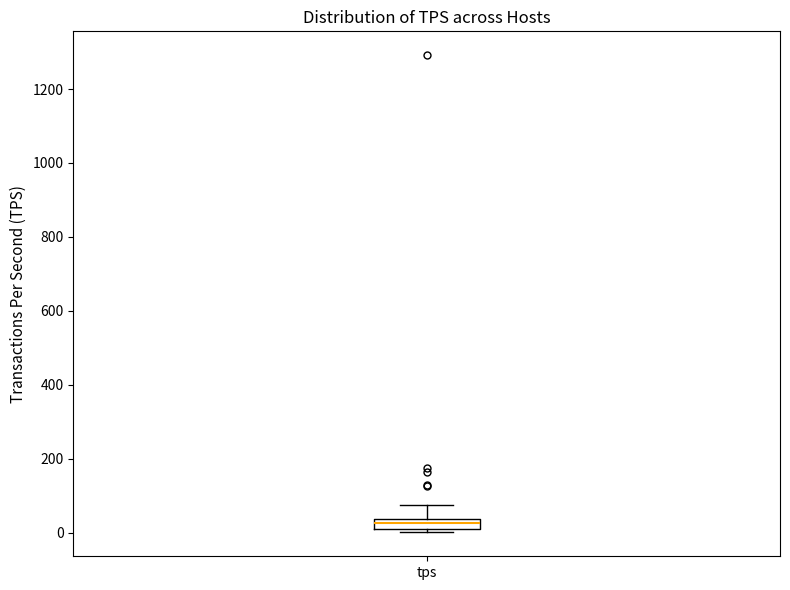

Where is the upper edge of the box for tps on the y-axis? The values are not printed on the chart, so give them approximately, as read against the axis.

40